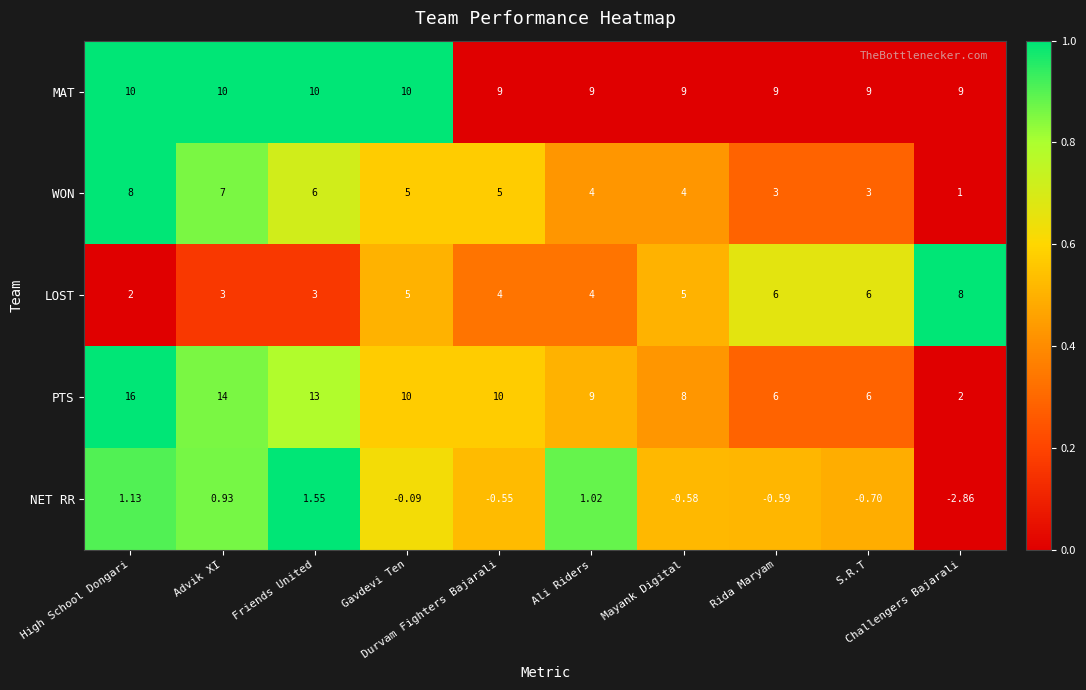

What is the spread (max minus min) of values at Ali Riders?

8.0